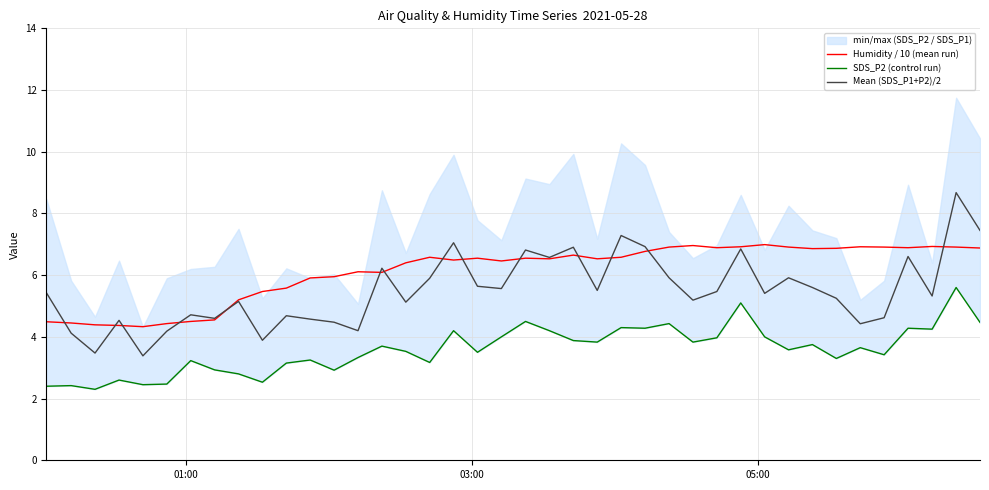

Reading left to right, extract all data points from this chart.

Humidity / 10 (mean run): 4.5	4.5	4.4	4.4	4.3	4.4	4.5	4.5	5.2	5.5	5.6	5.9	6.0	6.1	6.1	6.4	6.6	6.5	6.5	6.5	6.5	6.5	6.7	6.5	6.6	6.8	6.9	7.0	6.9	6.9	7.0	6.9	6.9	6.9	6.9	6.9	6.9	6.9	6.9	6.9
SDS_P2 (control run): 2.4	2.4	2.3	2.6	2.5	2.5	3.2	2.9	2.8	2.5	3.1	3.2	2.9	3.3	3.7	3.5	3.2	4.2	3.5	4.0	4.5	4.2	3.9	3.8	4.3	4.3	4.4	3.8	4.0	5.1	4.0	3.6	3.8	3.3	3.6	3.4	4.3	4.2	5.6	4.5
Mean (SDS_P1+P2)/2: 5.4	4.1	3.5	4.5	3.4	4.2	4.7	4.6	5.2	3.9	4.7	4.6	4.5	4.2	6.2	5.1	5.9	7.1	5.6	5.6	6.8	6.6	6.9	5.5	7.3	6.9	5.9	5.2	5.5	6.8	5.4	5.9	5.6	5.2	4.4	4.6	6.6	5.3	8.7	7.4